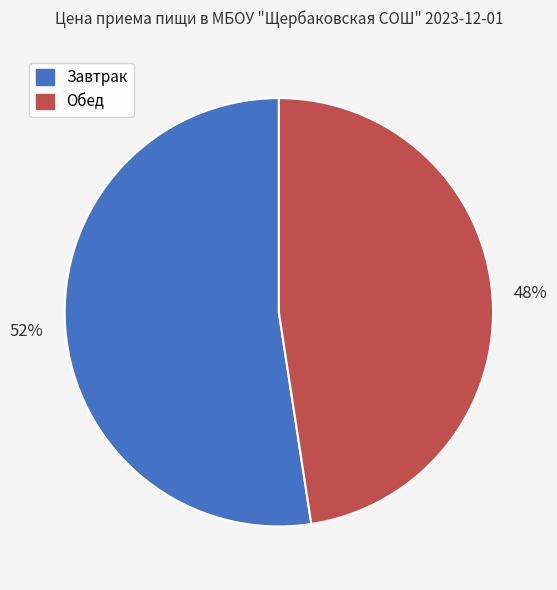

True or false: Завтрак accounts for 61% of the total.

False